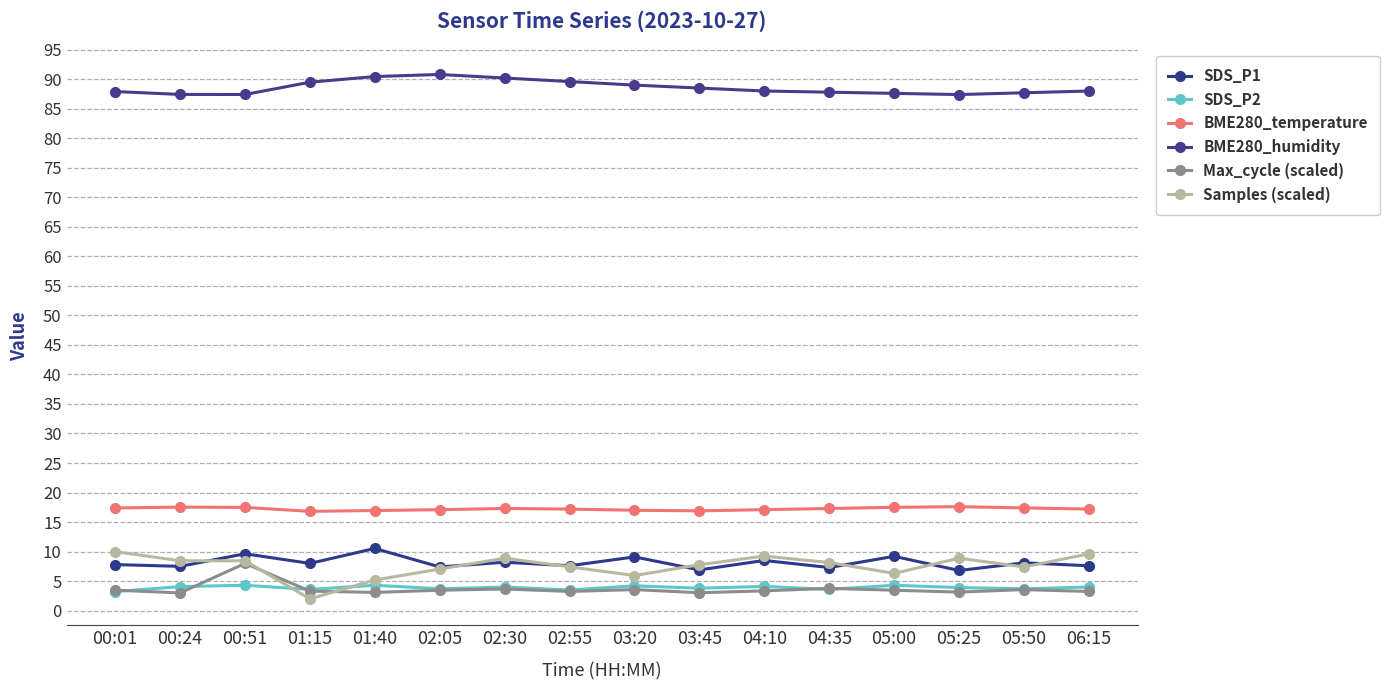

Reading right to left, transcribe all the data shown in this chart.

SDS_P1: 06:15=7.6	05:50=8.1	05:25=6.8	05:00=9.2	04:35=7.3	04:10=8.5	03:45=6.9	03:20=9.1	02:55=7.6	02:30=8.2	02:05=7.4	01:40=10.5	01:15=8.0	00:51=9.6	00:24=7.5	00:01=7.8
SDS_P2: 06:15=4.0	05:50=3.7	05:25=3.9	05:00=4.3	04:35=3.6	04:10=4.1	03:45=3.8	03:20=4.2	02:55=3.5	02:30=4.0	02:05=3.7	01:40=4.3	01:15=3.6	00:51=4.3	00:24=4.1	00:01=3.2
BME280_temperature: 06:15=17.2	05:50=17.4	05:25=17.6	05:00=17.5	04:35=17.3	04:10=17.1	03:45=16.9	03:20=17.0	02:55=17.2	02:30=17.3	02:05=17.1	01:40=16.9	01:15=16.8	00:51=17.5	00:24=17.5	00:01=17.4
BME280_humidity: 06:15=88.0	05:50=87.7	05:25=87.4	05:00=87.6	04:35=87.8	04:10=88.0	03:45=88.5	03:20=89.0	02:55=89.6	02:30=90.2	02:05=90.8	01:40=90.5	01:15=89.5	00:51=87.4	00:24=87.4	00:01=87.9
Max_cycle (scaled): 06:15=3.2	05:50=3.6	05:25=3.1	05:00=3.5	04:35=3.8	04:10=3.4	03:45=3.0	03:20=3.6	02:55=3.2	02:30=3.7	02:05=3.5	01:40=3.1	01:15=3.3	00:51=8.0	00:24=3.0	00:01=3.5
Samples (scaled): 06:15=9.6	05:50=7.4	05:25=8.9	05:00=6.3	04:35=8.1	04:10=9.2	03:45=7.8	03:20=5.9	02:55=7.4	02:30=8.9	02:05=7.0	01:40=5.2	01:15=2.0	00:51=8.4	00:24=8.4	00:01=10.0